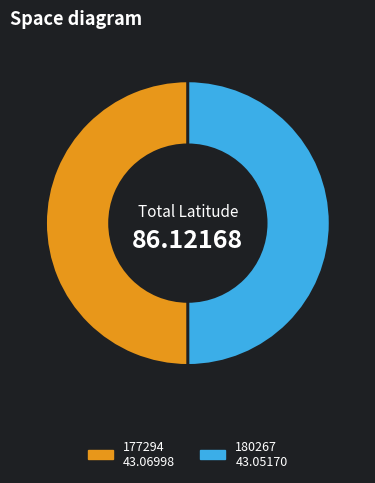

Is the sum of 177294 and 180267 greater than half?

Yes